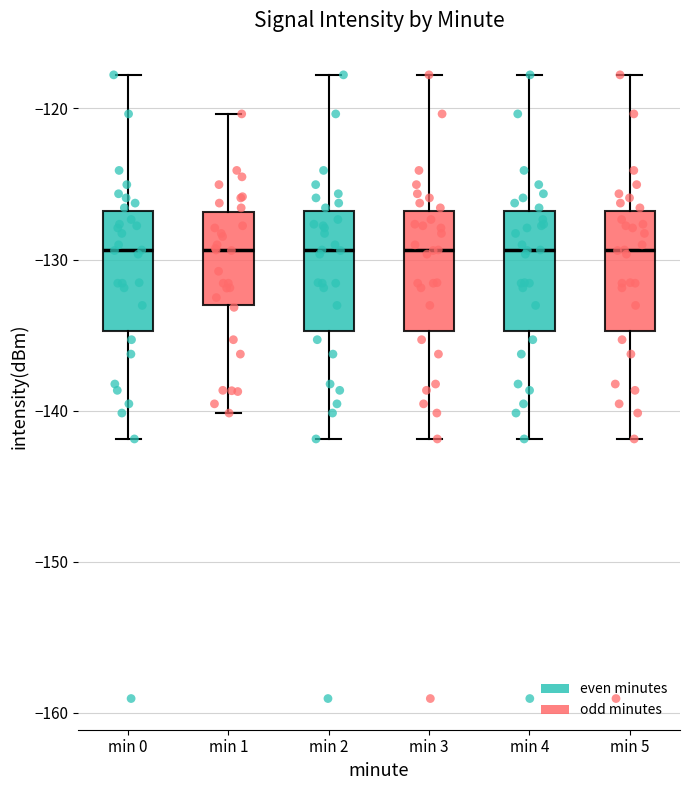

Reading left to right, read every box against the y-axis: the position of its median line, the range the box covers, and the ends of its whiskers. The values are not printed on the chart, so give them approximately, as read against the axis.

min 0: median -129, box -135 to -127, whiskers -142 to -118
min 1: median -129, box -133 to -127, whiskers -140 to -120
min 2: median -129, box -135 to -127, whiskers -142 to -118
min 3: median -129, box -135 to -127, whiskers -142 to -118
min 4: median -129, box -135 to -127, whiskers -142 to -118
min 5: median -129, box -135 to -127, whiskers -142 to -118